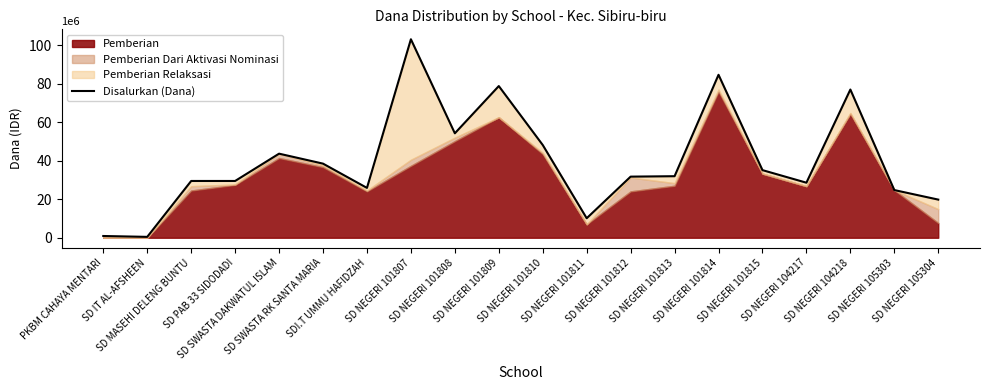

Where is the first local maximum?

SD SWASTA DAKWATUL ISLAM